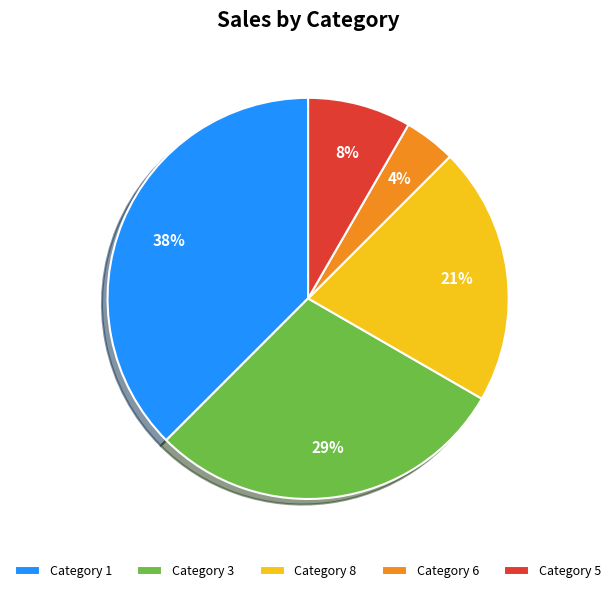

Is there any slice that represents more than half of the pie?

No